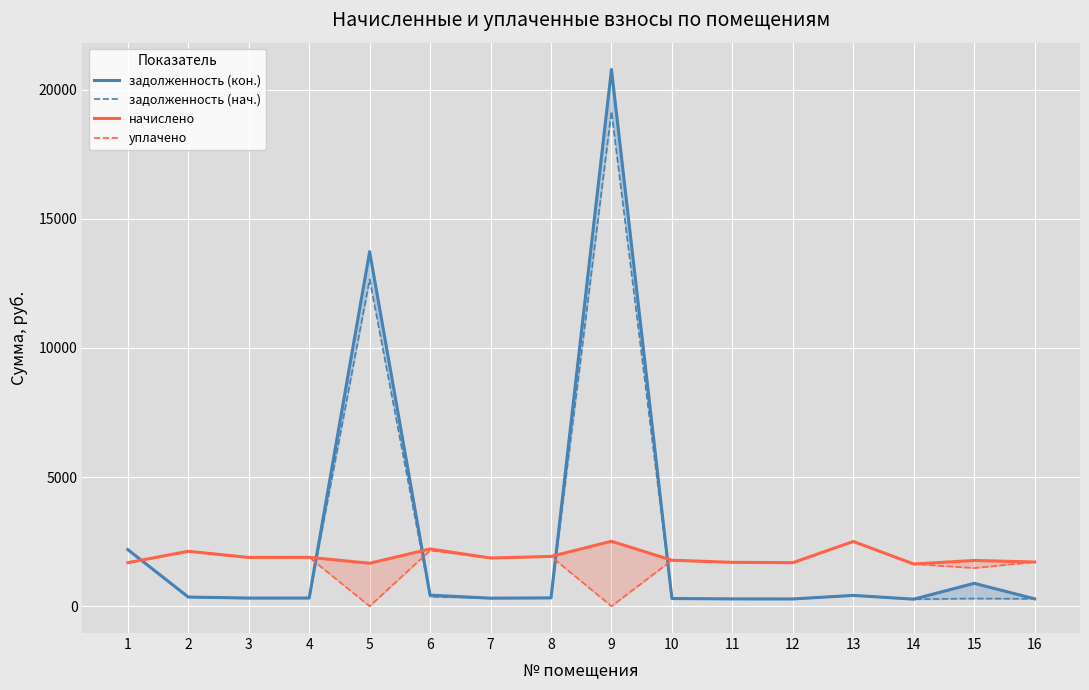

Where does the уплачено series first go above 1779?

2